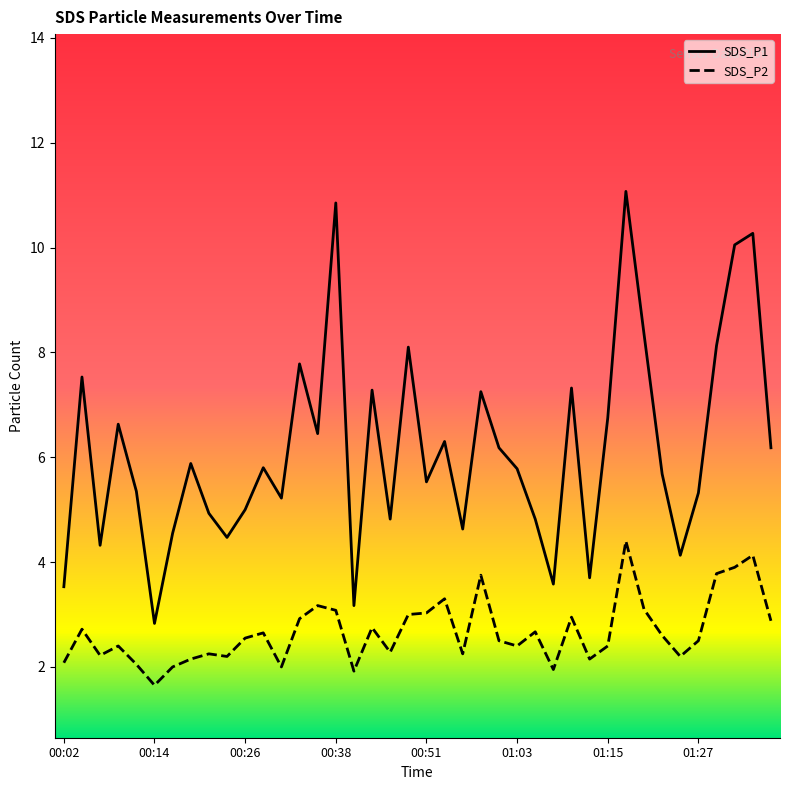

How many lines are shown in the chart?

2